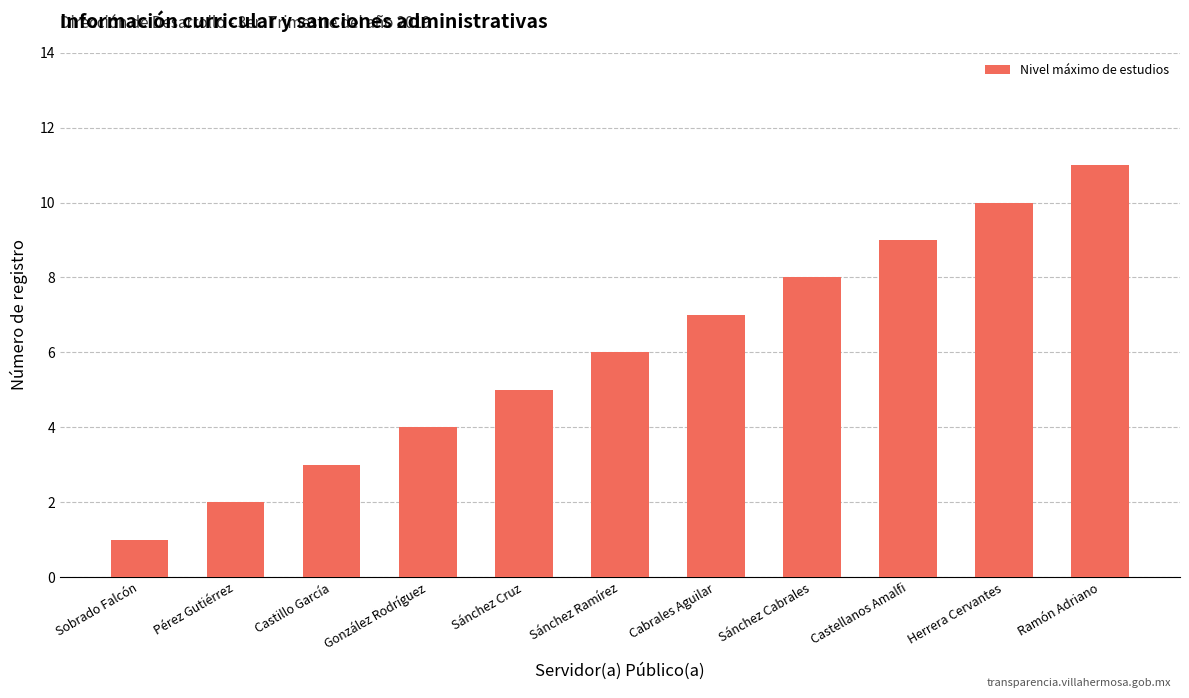

What is the minimum value shown in the chart?

1